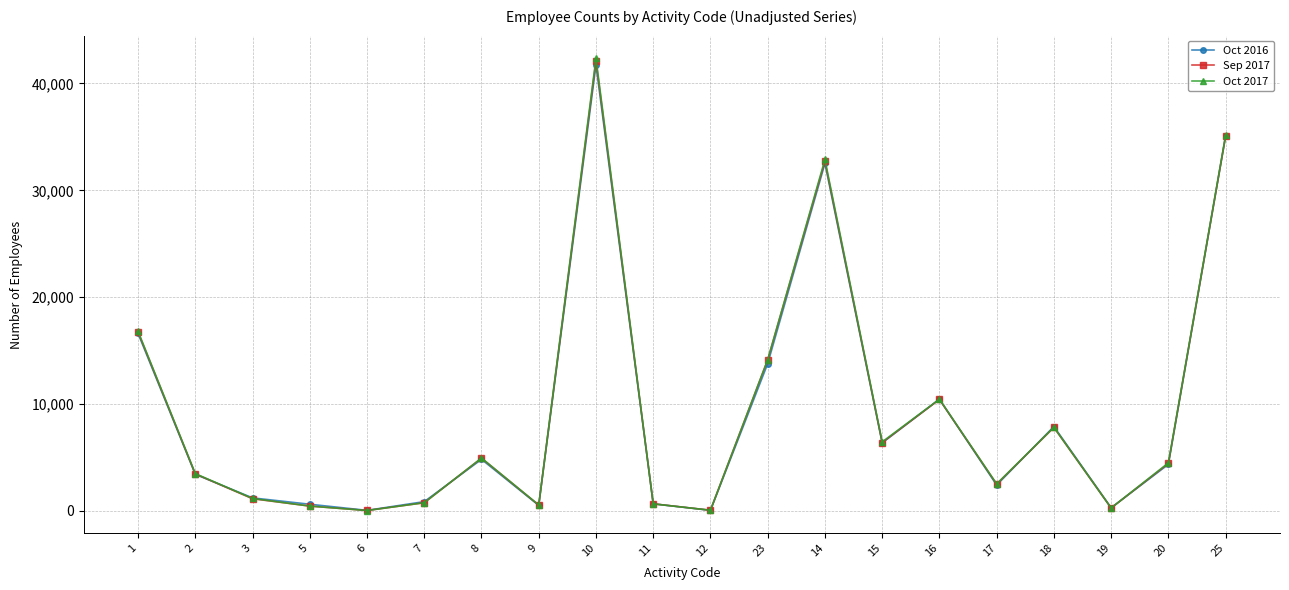

Which series has the widest spread of values?

Oct 2017